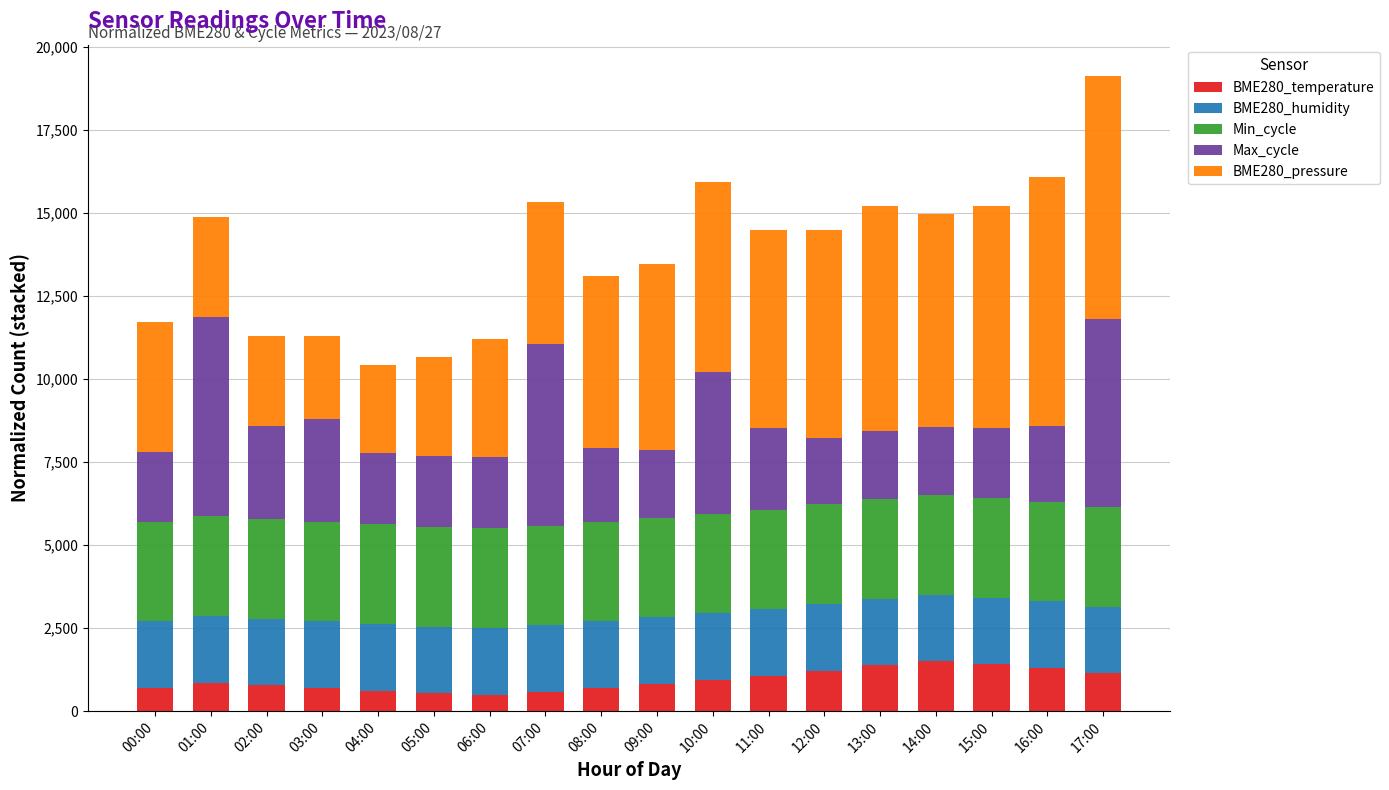

What is the lowest value of the BME280_temperature series?

500.0